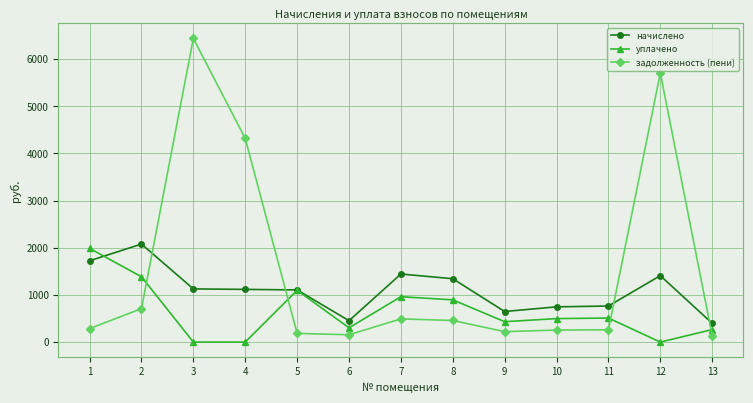

Between 1 and 13, which series saw the biggest shift?

уплачено